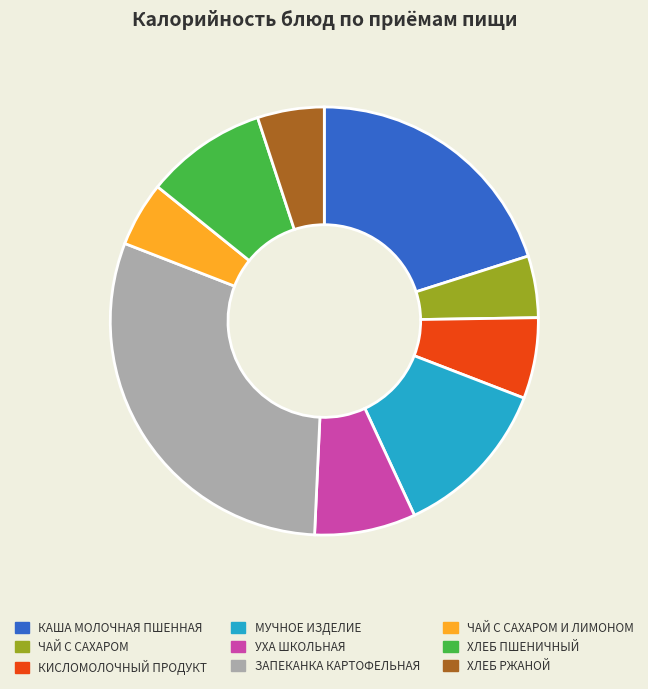

Count the number of slices in the pie.

9